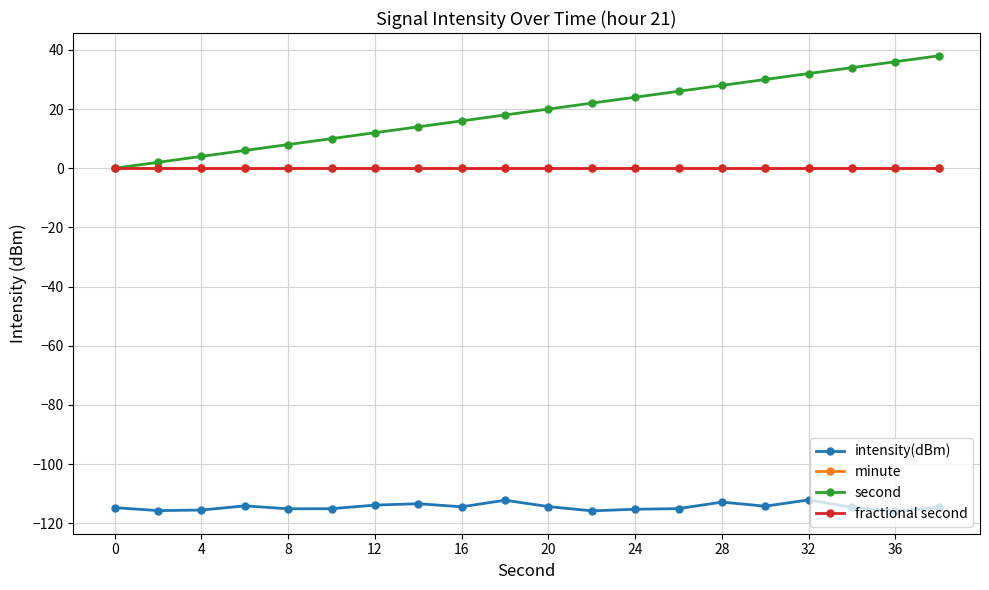

Which series has the widest spread of values?

second